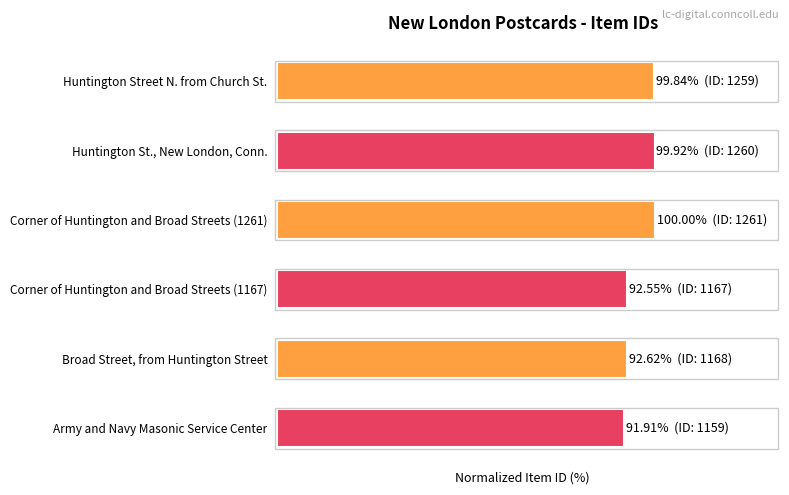

Are the bars horizontal?

Yes